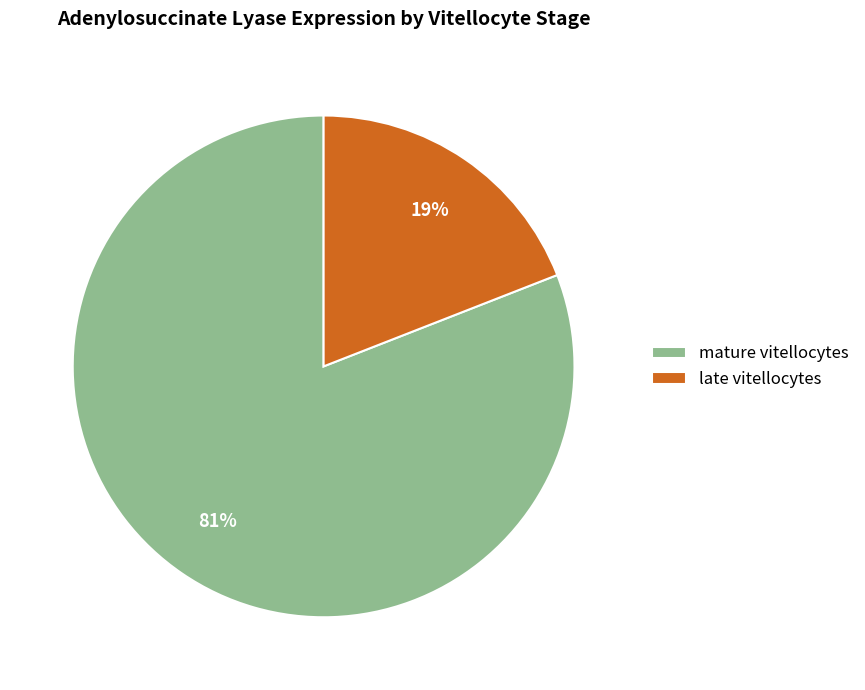

Which has a higher value, mature vitellocytes or late vitellocytes?

mature vitellocytes